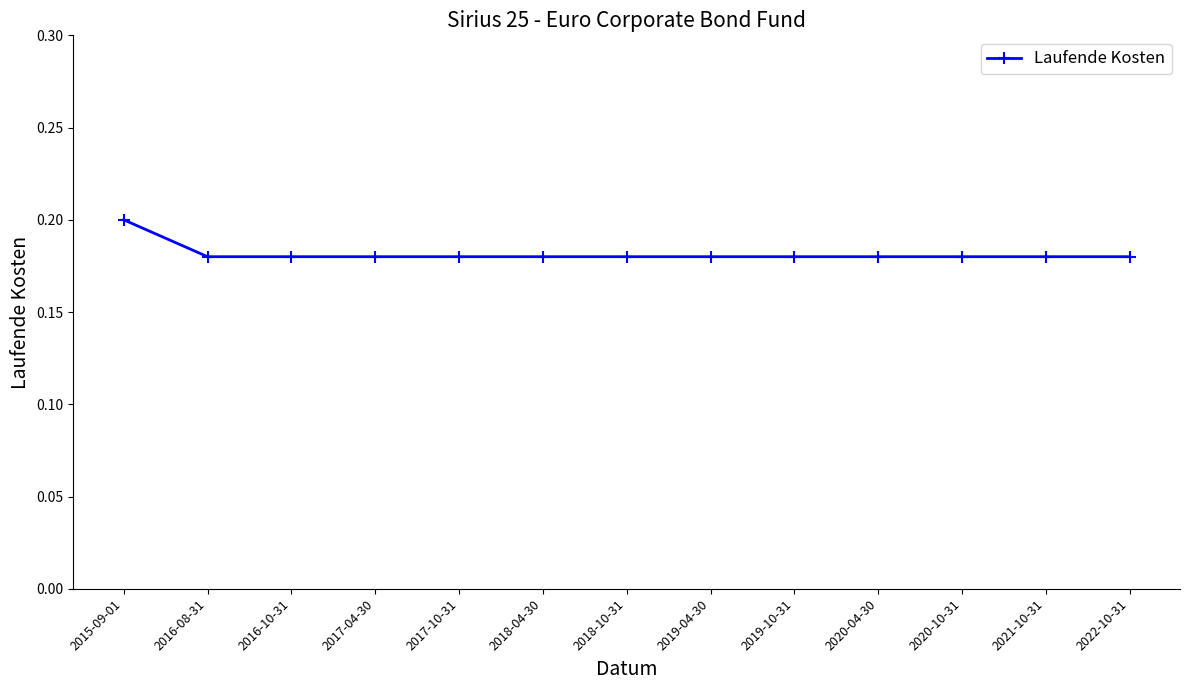

What is the sum of the values at 2019-04-30 and 2019-10-31?

0.4